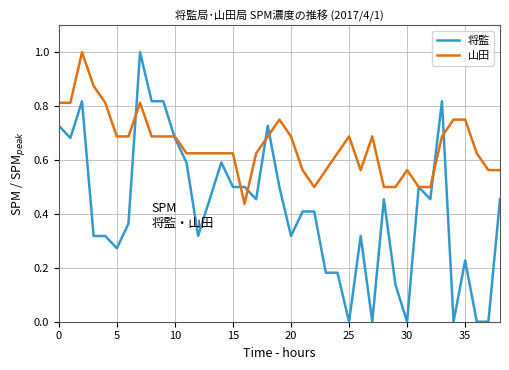

List the series in order of their overall mean, lowest first.

将監, 山田